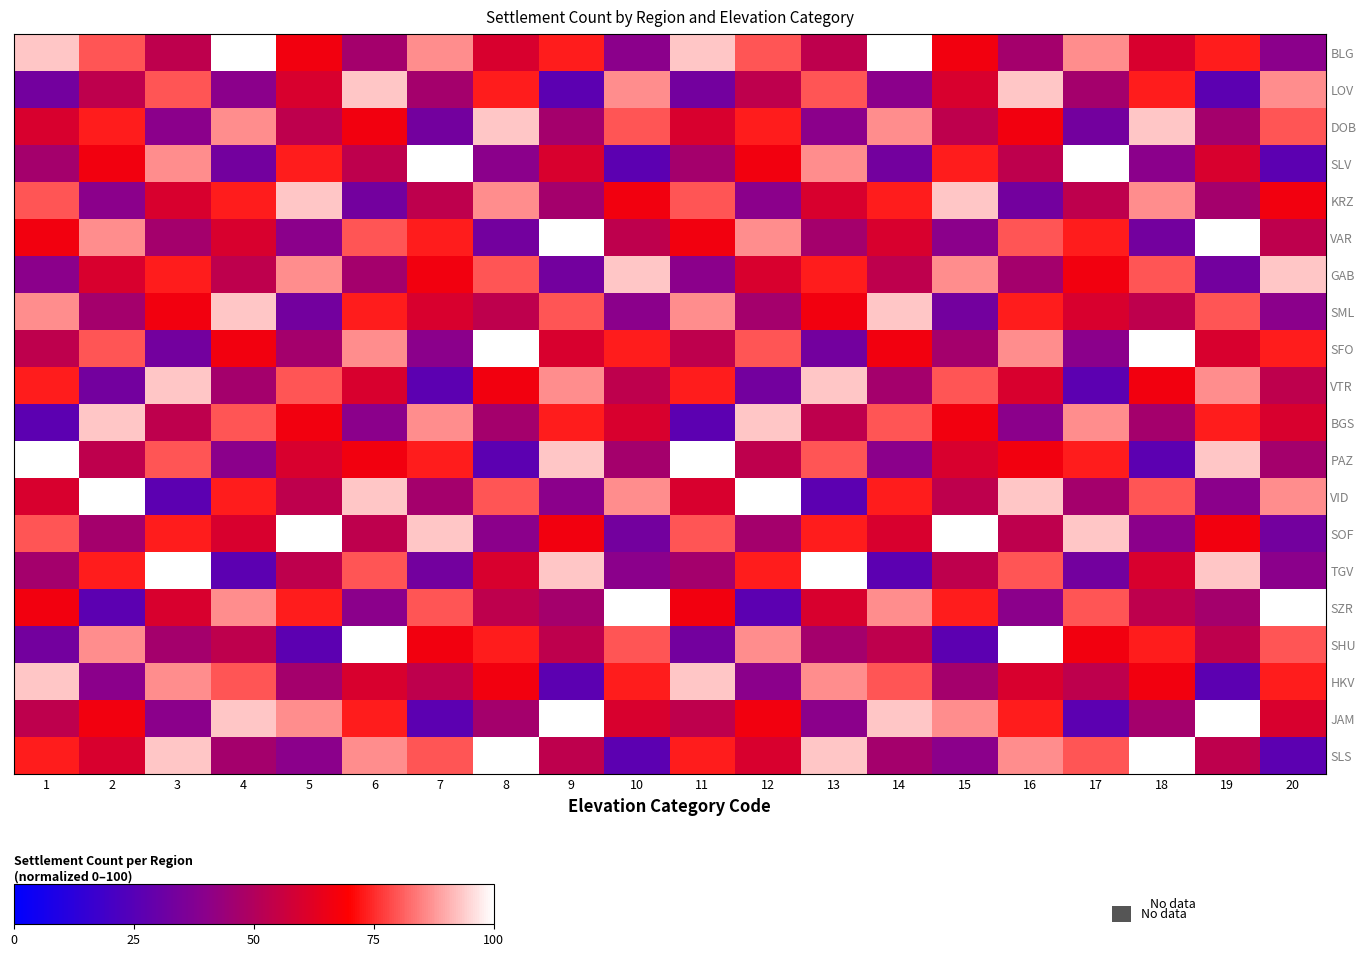

Which category has the lowest value across all series?

9